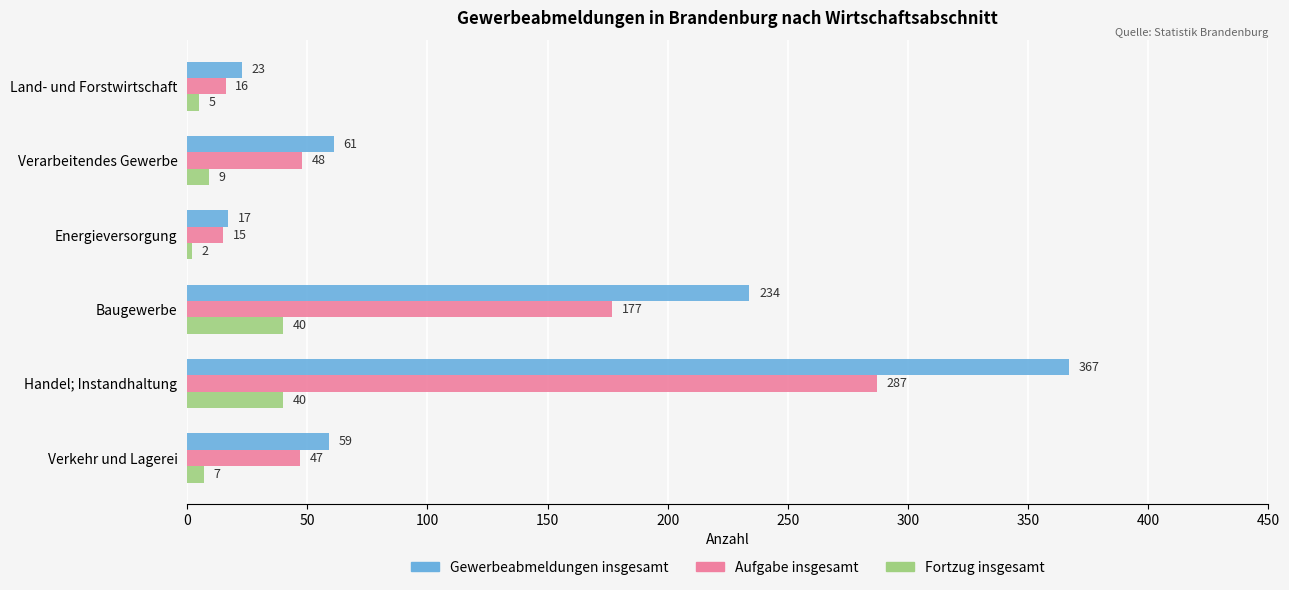

What is the approximate value of Aufgabe insgesamt at Verkehr und Lagerei, to the nearest 5?

45